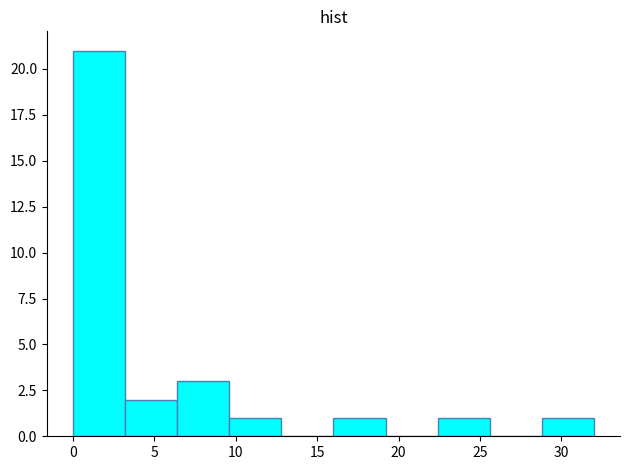

Over which range of the x-axis is the bar tallest?

0.0 to 3.2